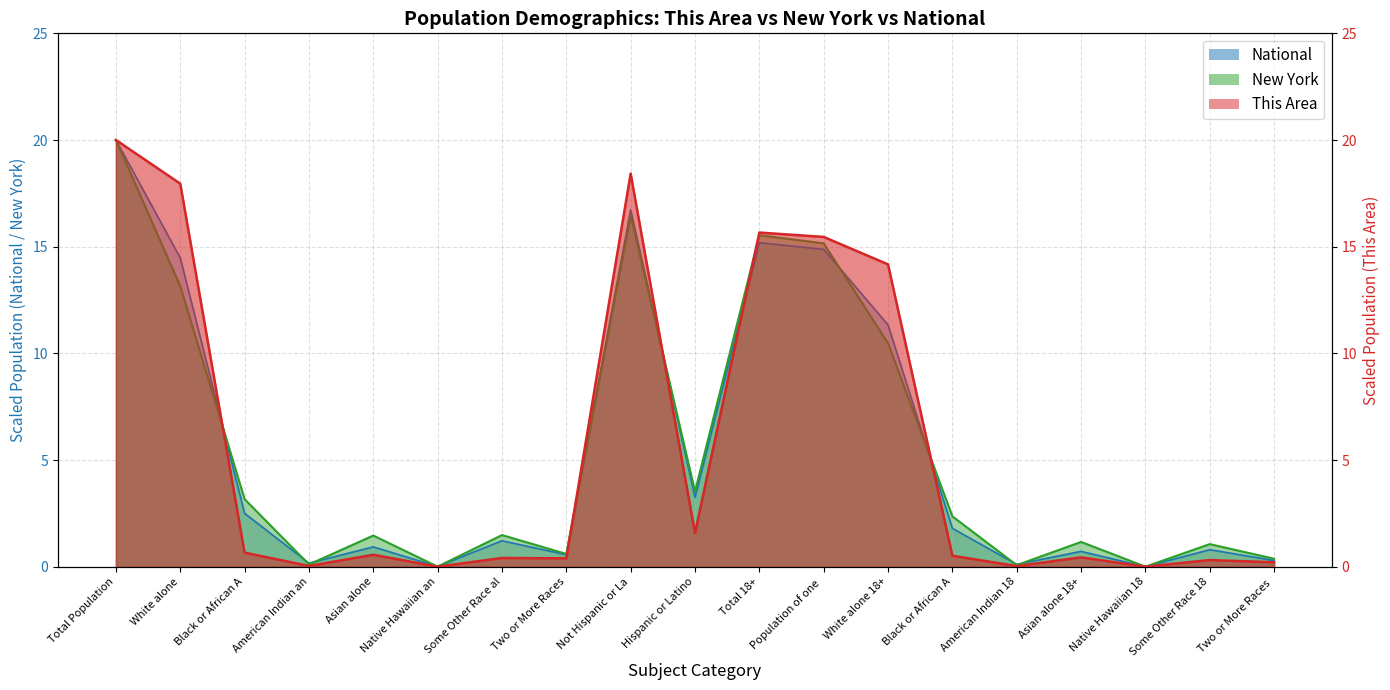

Which category has the highest value across all series?

Total Population